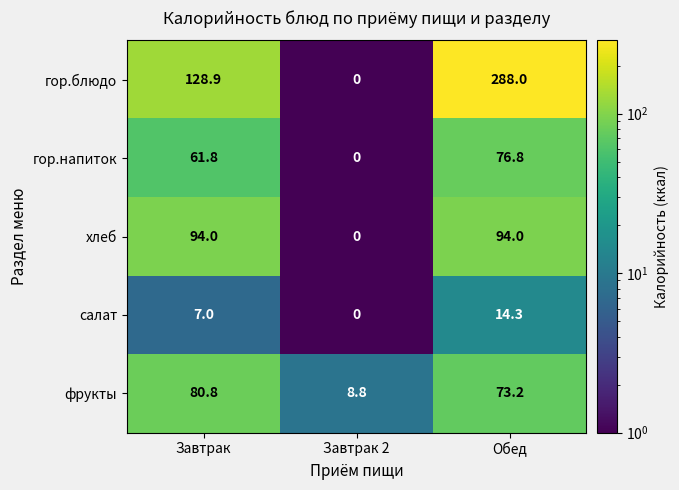

At which category is the sum across all series the highest?

Обед